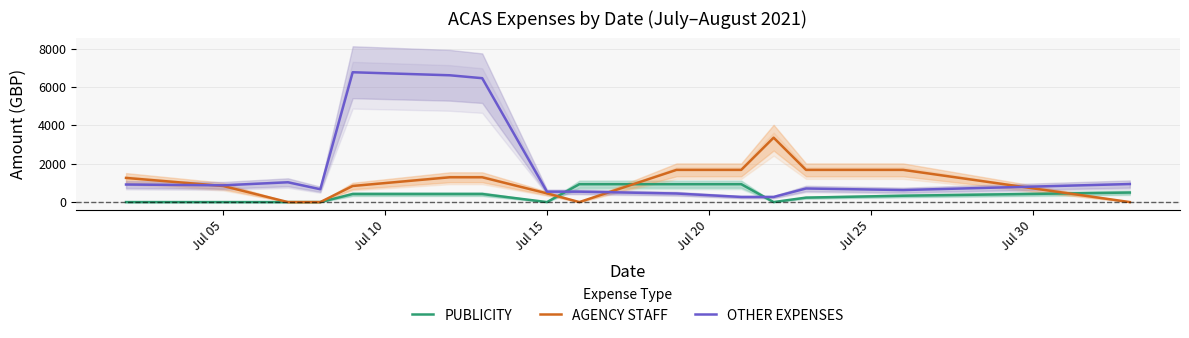

How many intersections are there between PUBLICITY and OTHER EXPENSES?

2